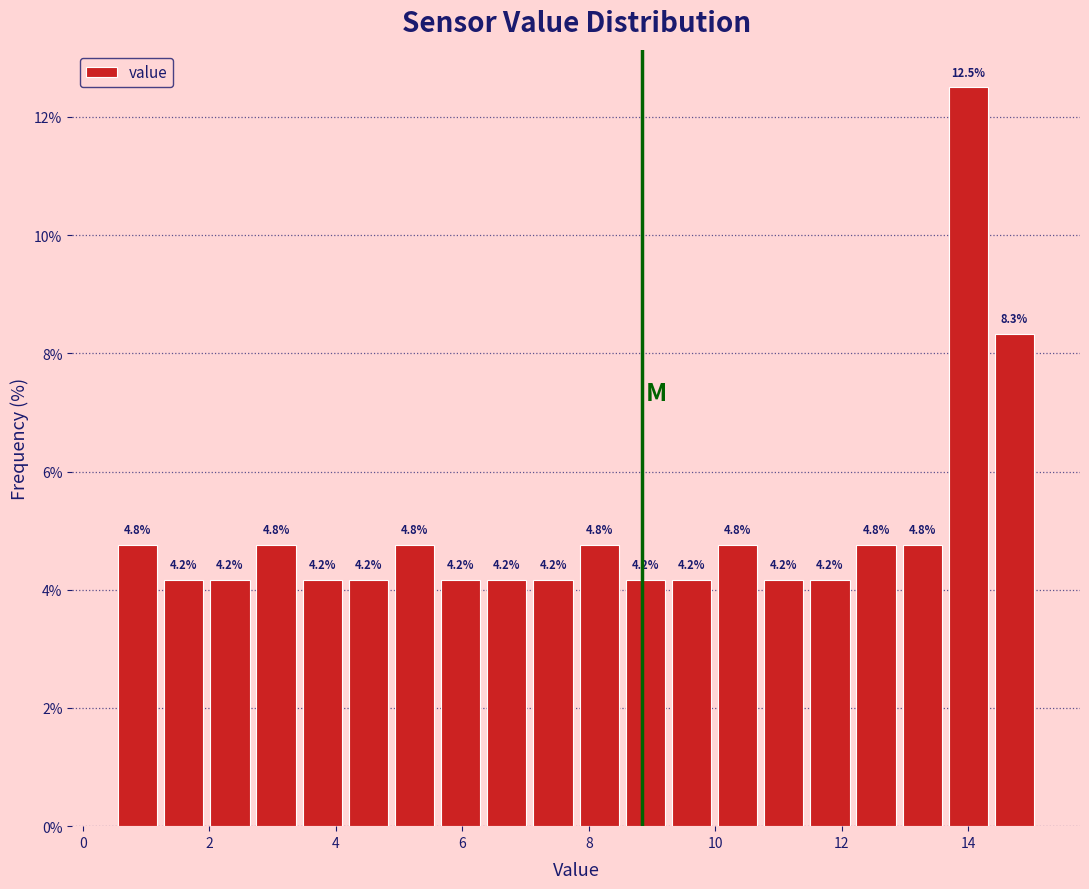

Around what value on the x-axis is the tallest bar? Give the approximate position of its centre, as read against the axis.

14.0